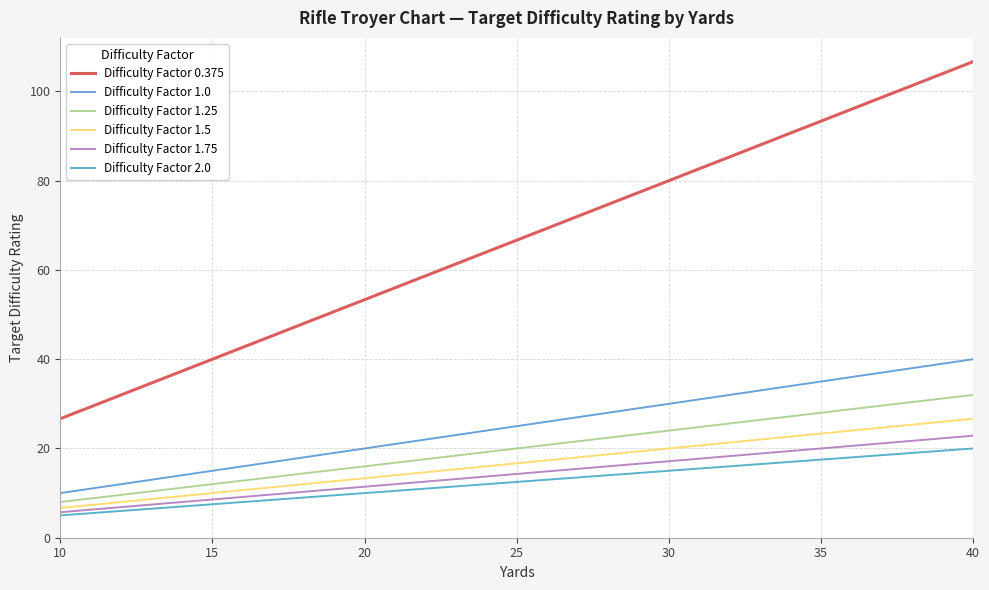

Is this an area chart (filled region under the line)?

No